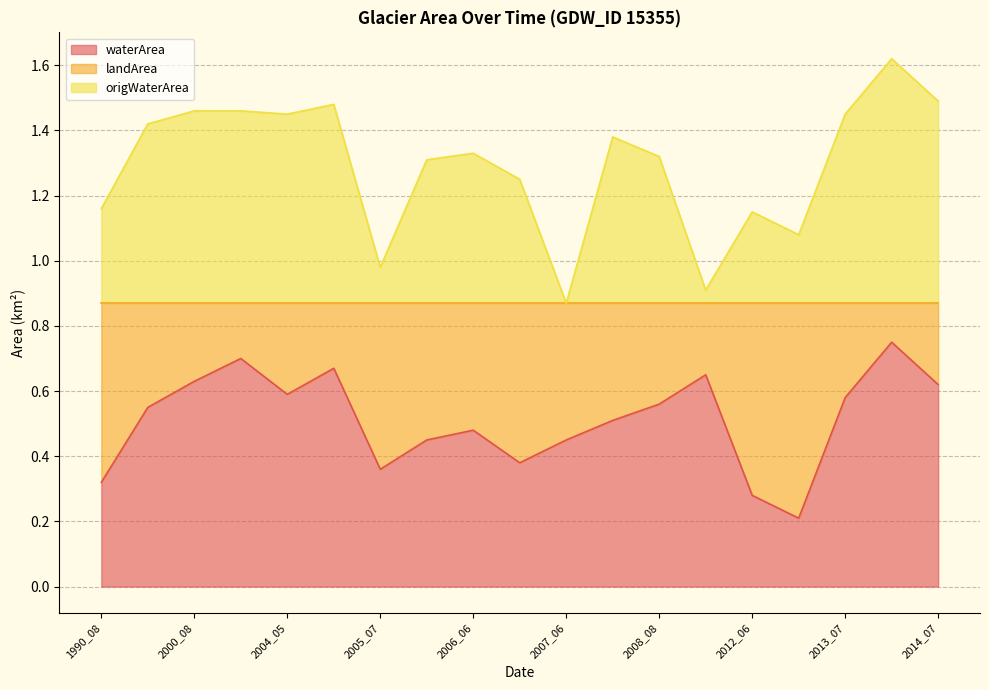

The origWaterArea series shows 0.4 at 2013_07. True or false?

False